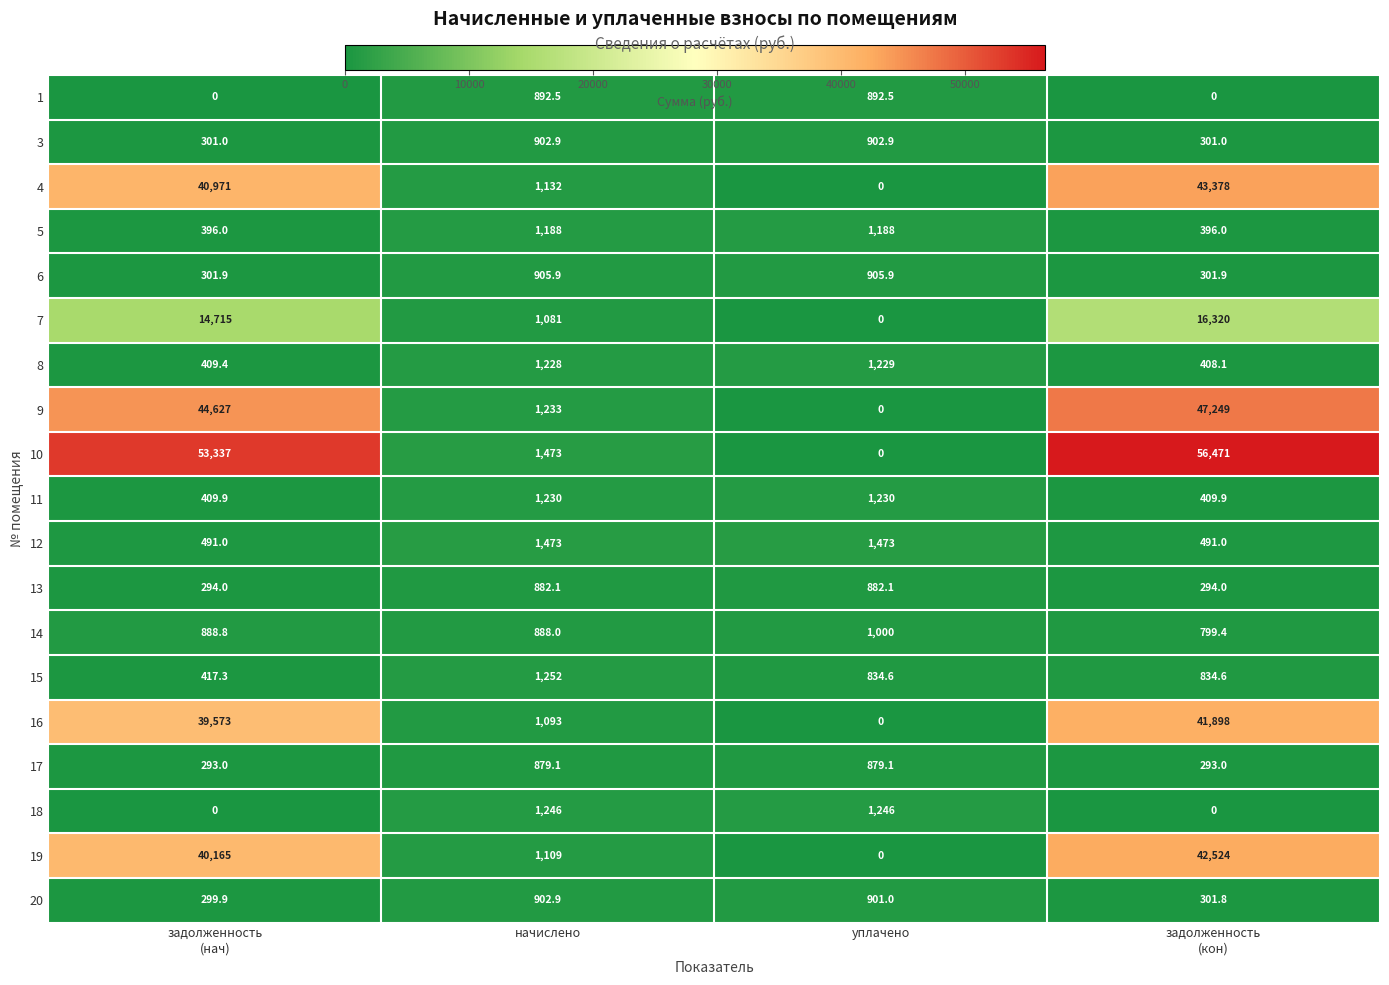

What is the difference between the highest and lowest values at начислено?

593.9